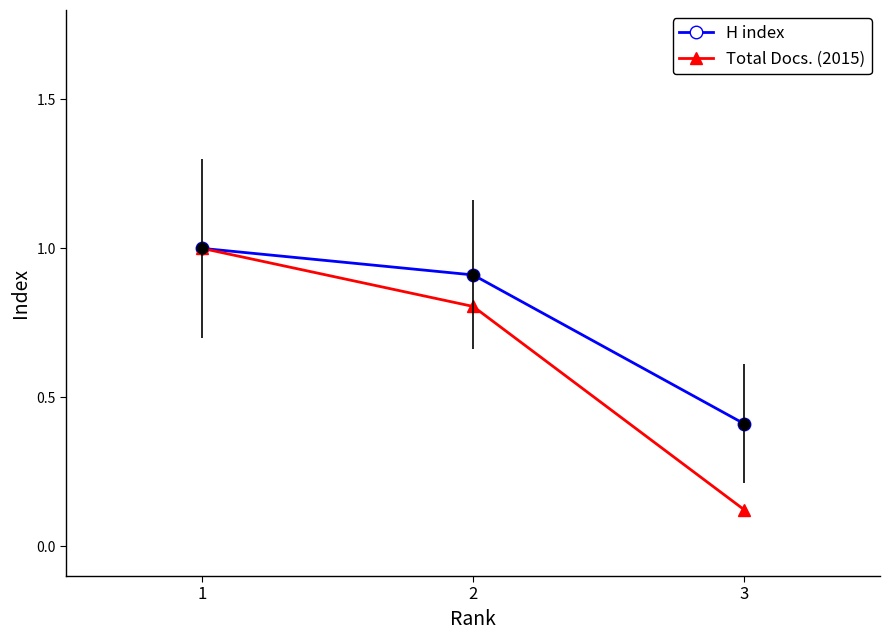

Which series has the widest spread of values?

Total Docs. (2015)